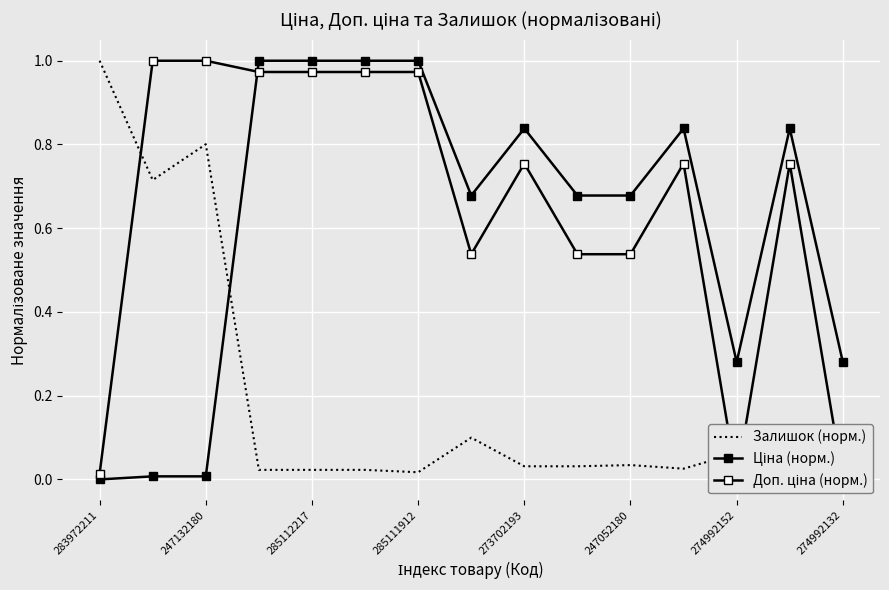

What is the average value of the Залишок (норм.) series?

0.2